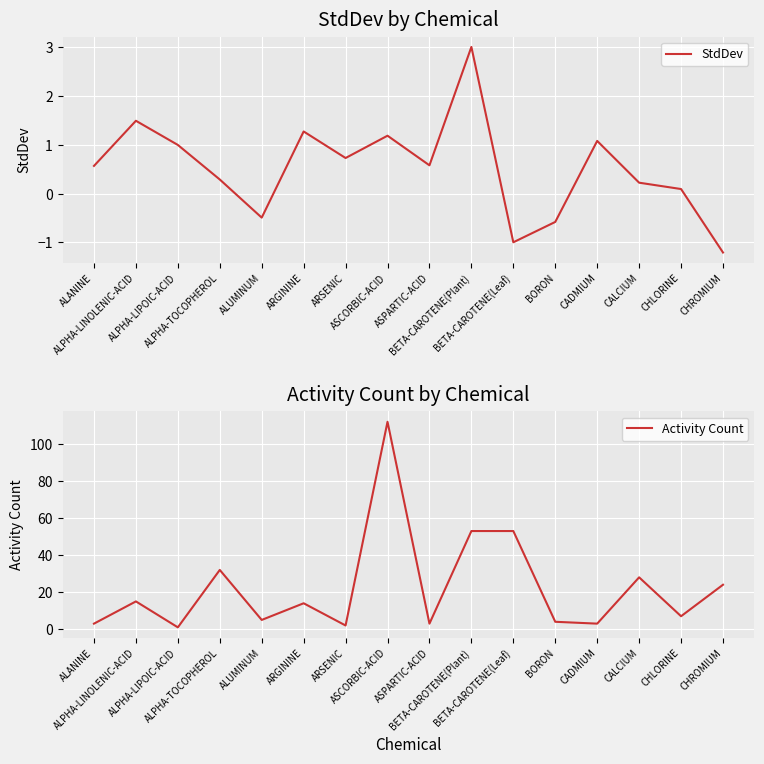

Where is StdDev nearest to the value 0?

CHLORINE